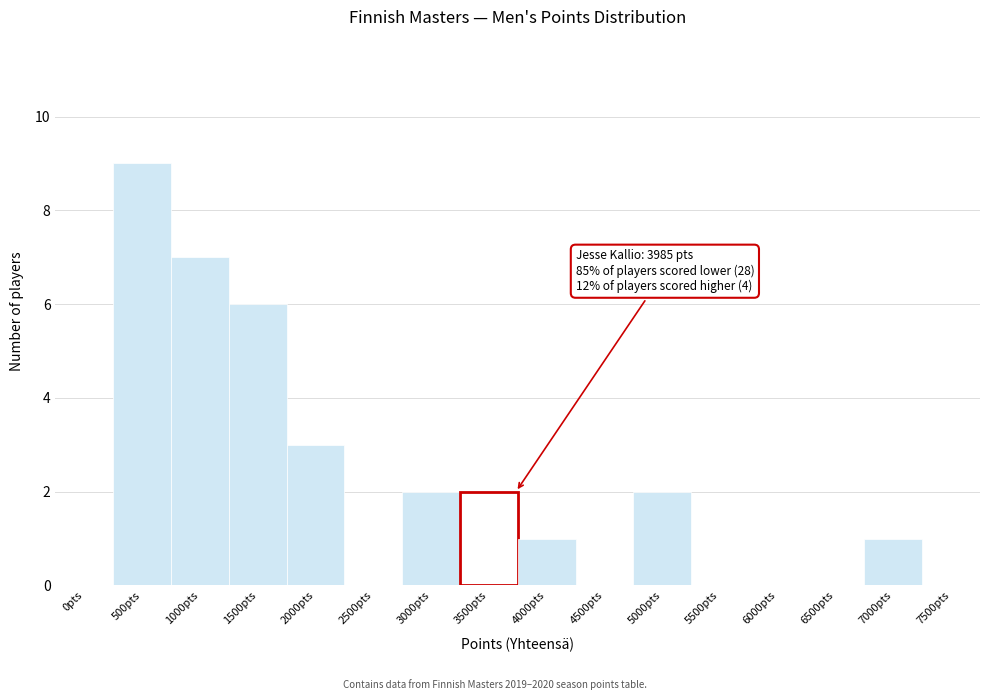

Reading left to right, extract all data points from this chart.

0pts=0	500pts=9	1000pts=7	1500pts=6	2000pts=3	2500pts=0	3000pts=2	3500pts=2	4000pts=1	4500pts=0	5000pts=2	5500pts=0	6000pts=0	6500pts=0	7000pts=1	7500pts=0